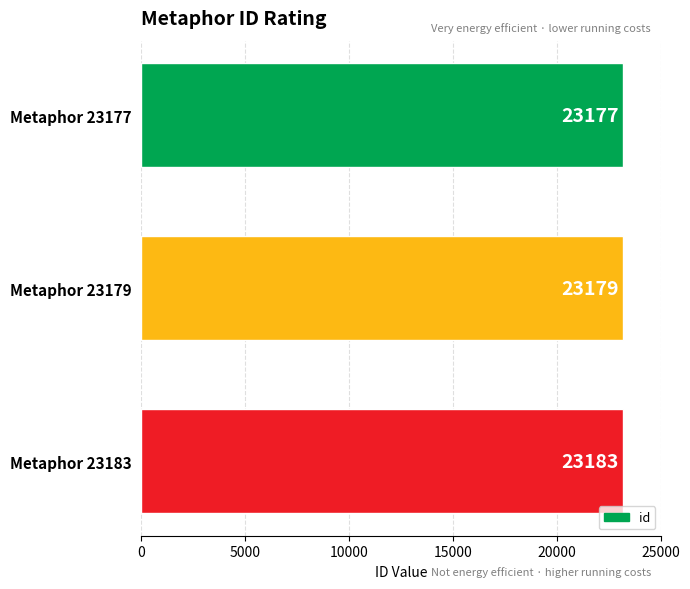

Reading top to bottom, list all the values displayed in this chart.

Metaphor 23177=23177	Metaphor 23179=23179	Metaphor 23183=23183